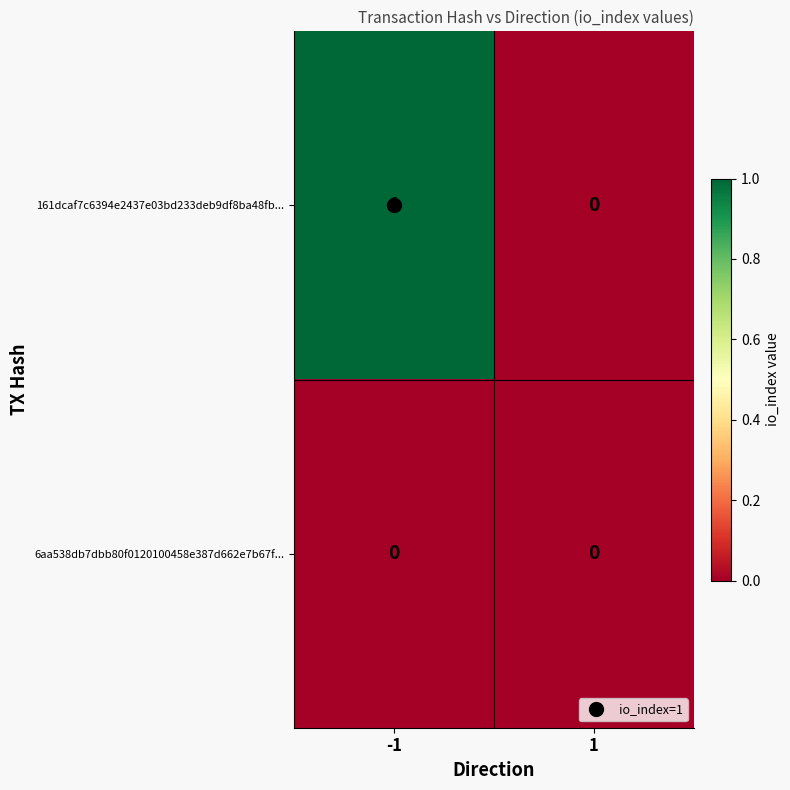

Which series has the largest total across all categories?

161dcaf7c6394e2437e03bd233deb9df8ba48fb...